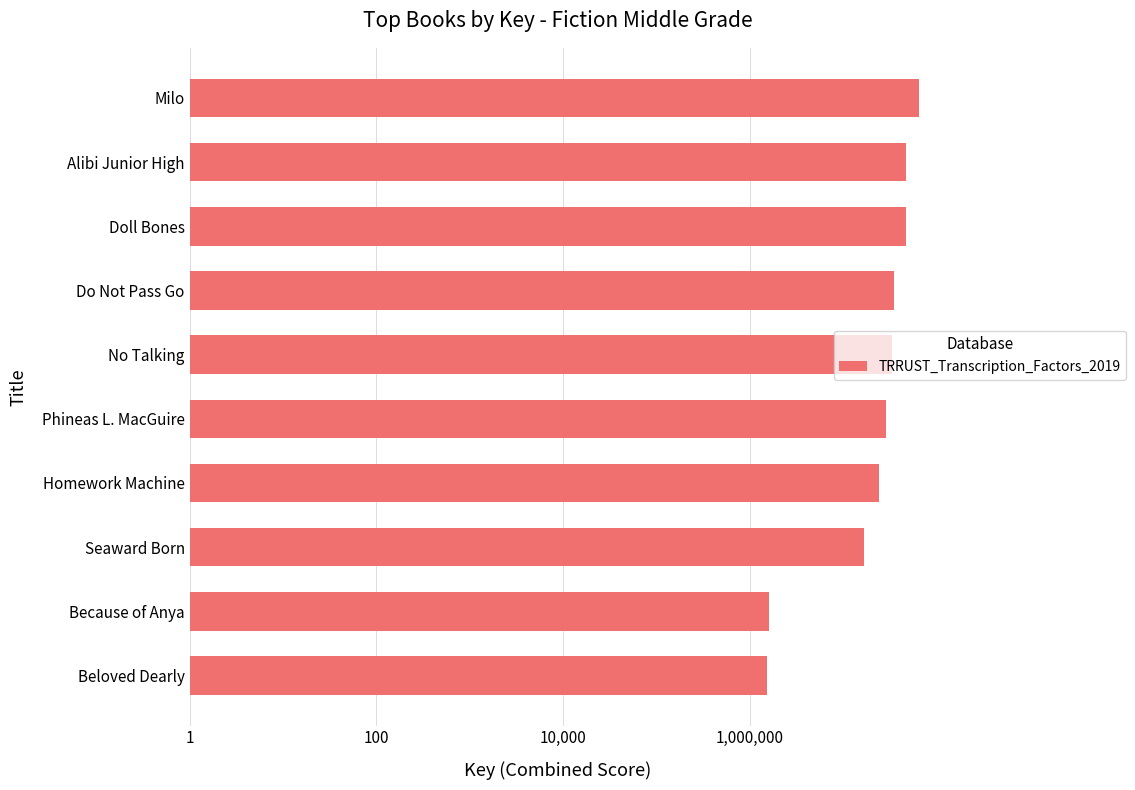

What is the smallest value displayed?

1544037